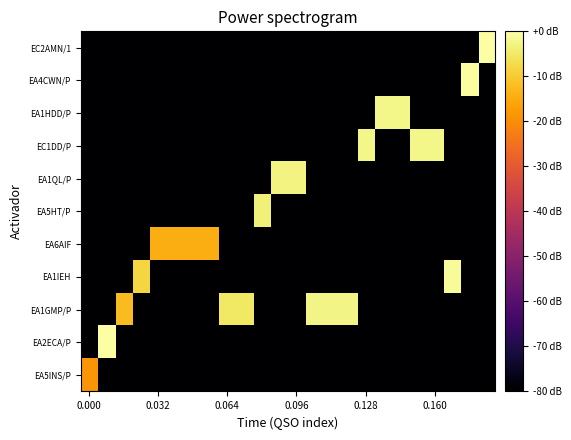

At which category is the sum across all series the highest?

23